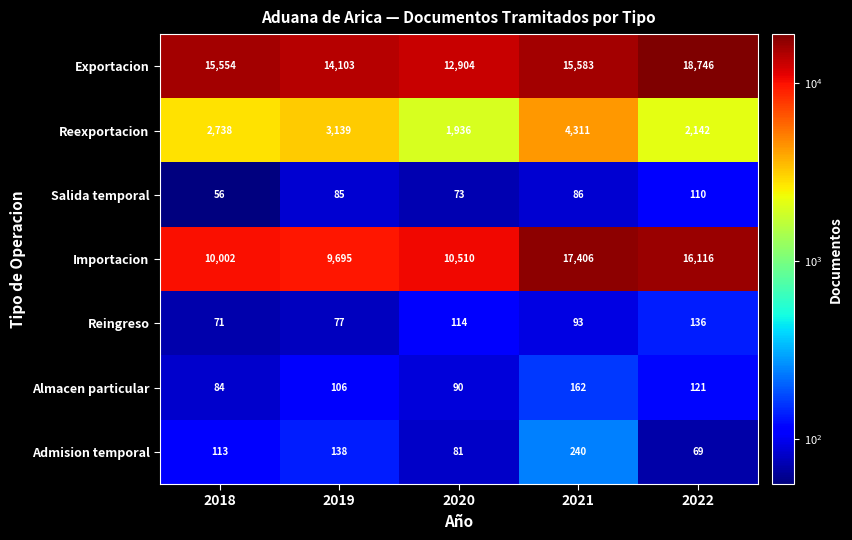

What is the approximate value of Almacen particular at 2019, to the nearest 10?

110